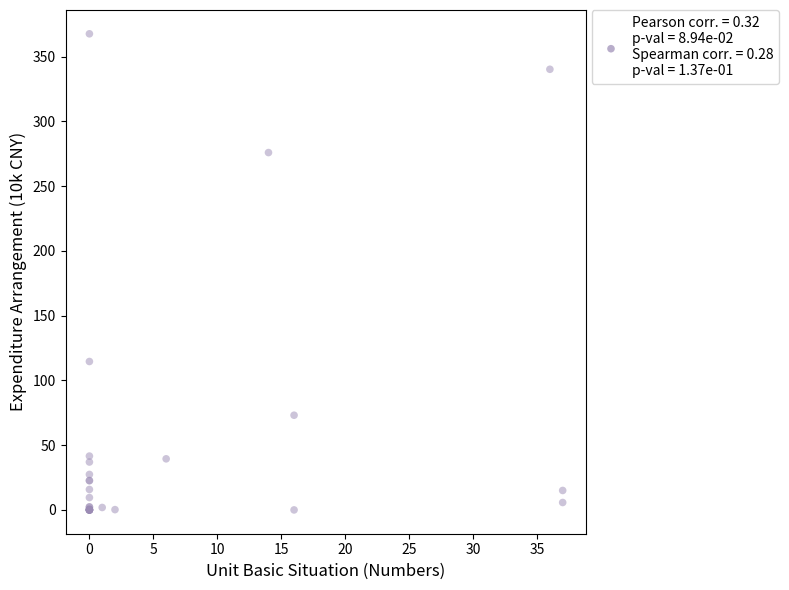

What Y value in the scatter plot is closest to 183?

114.6